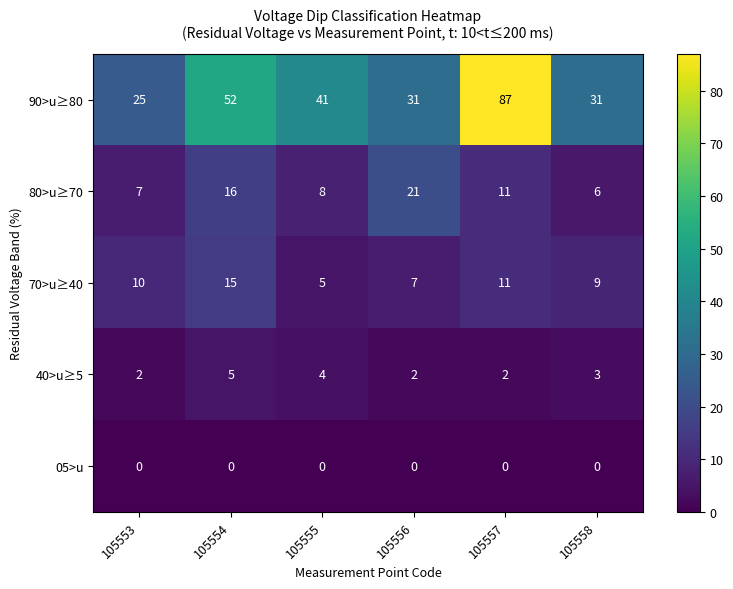

What is the greatest value displayed?

87